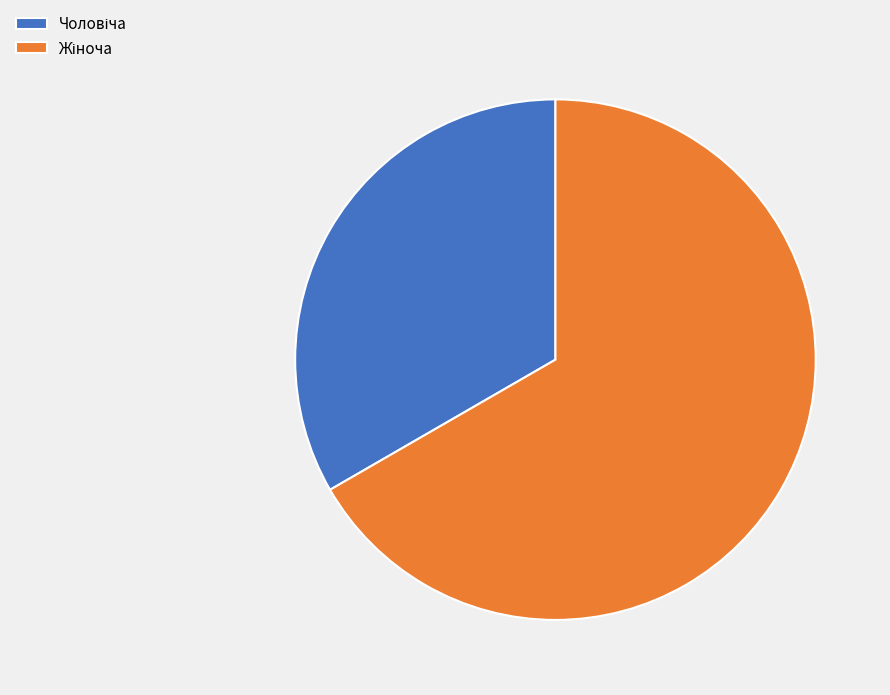

Is there a majority slice in this chart?

Yes